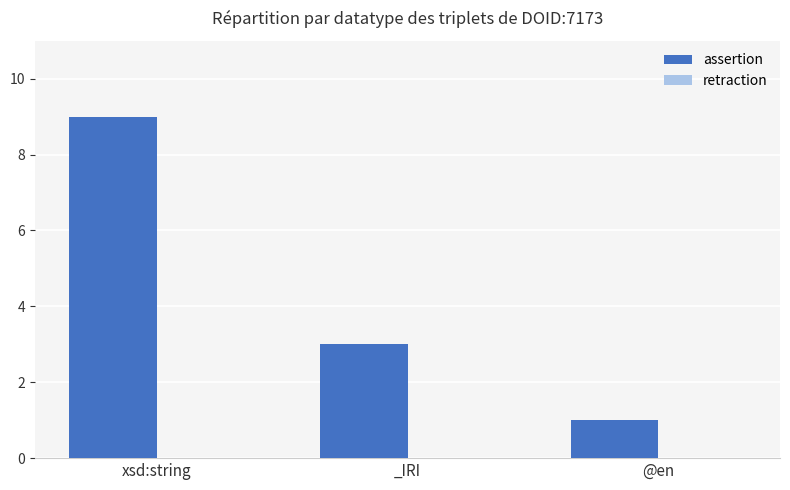

What is the label of the 1st bar from the left?

xsd:string